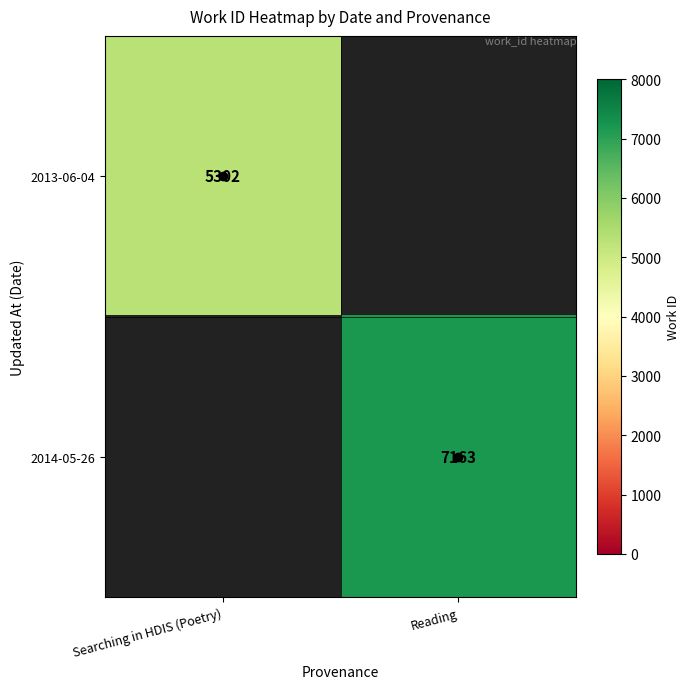

At which label does 2013-06-04 reach its peak?

Searching in HDIS (Poetry)